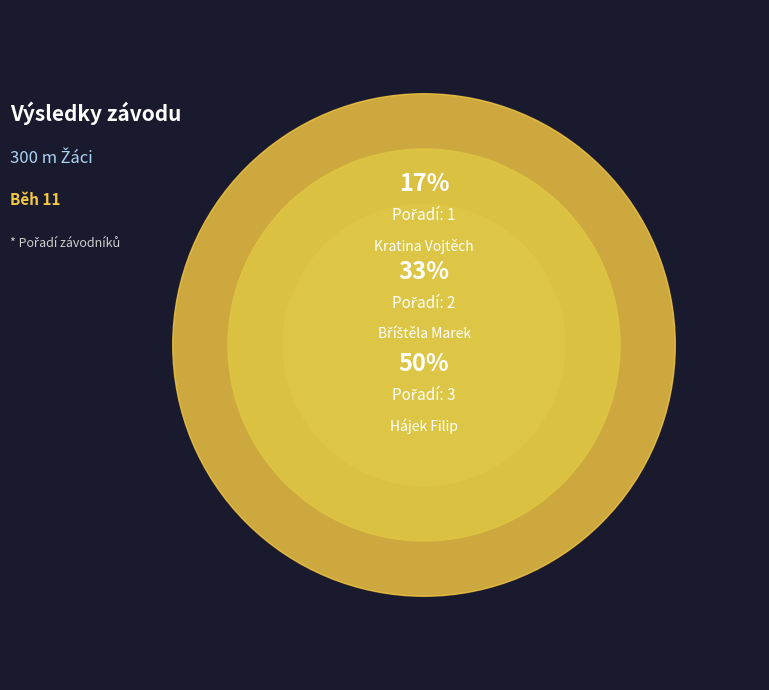

What percentage is the Bříštěla Marek slice, to the nearest percent?

33%